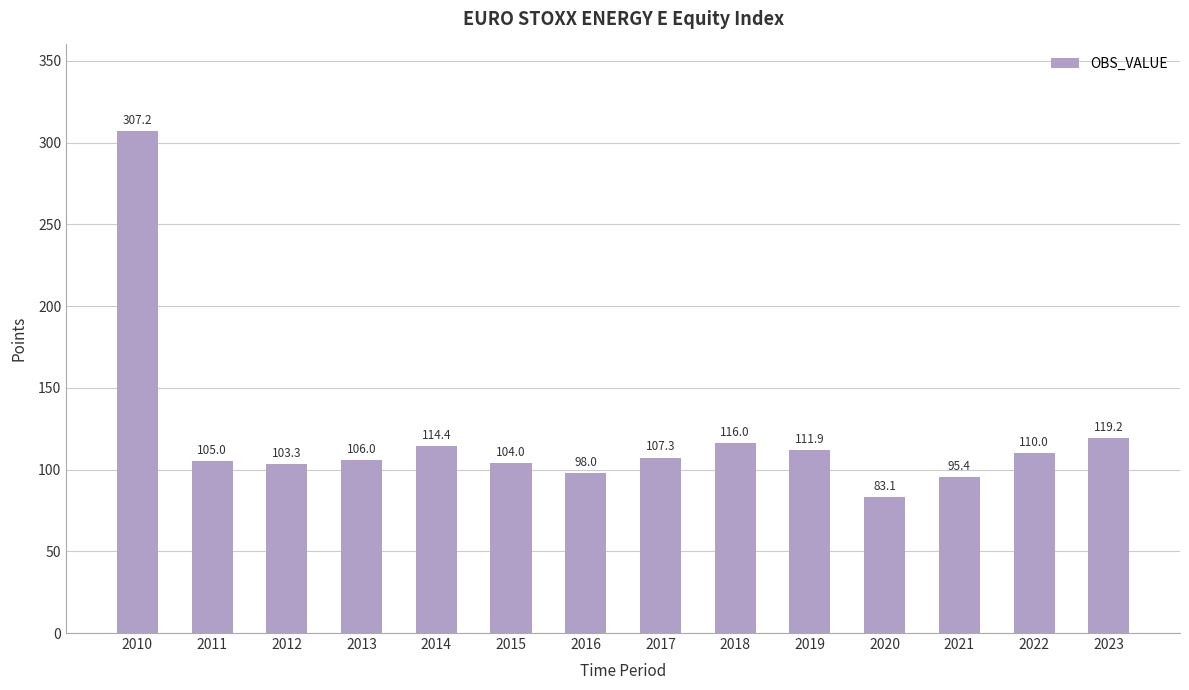

How many data points are above 107?

7